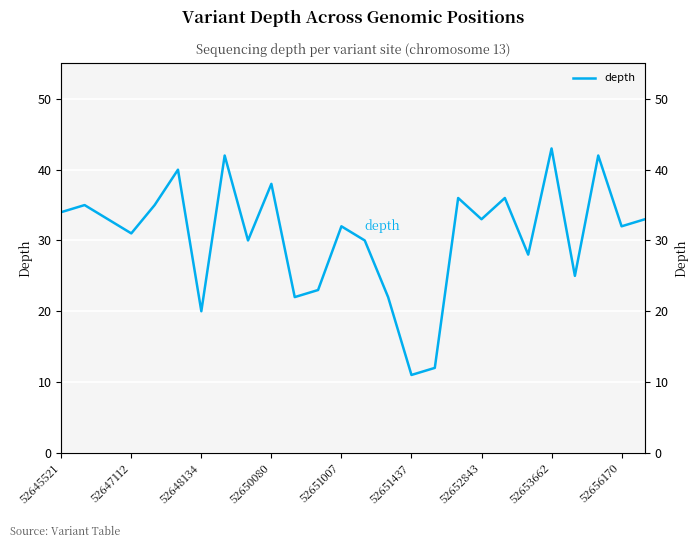

How many values exceed 33?

10